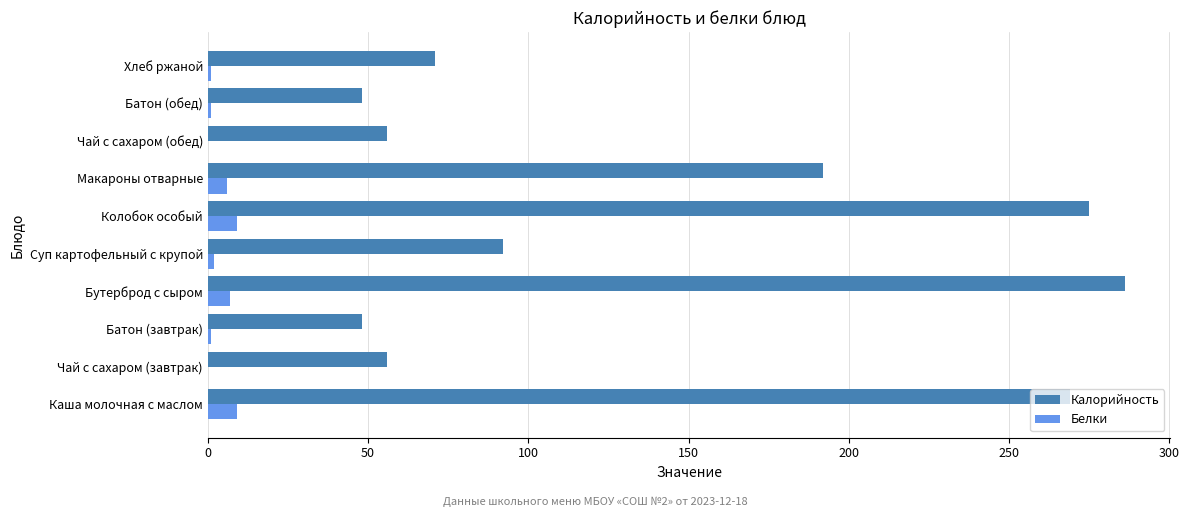

Which category has the highest value in the Калорийность series?

Бутерброд с сыром